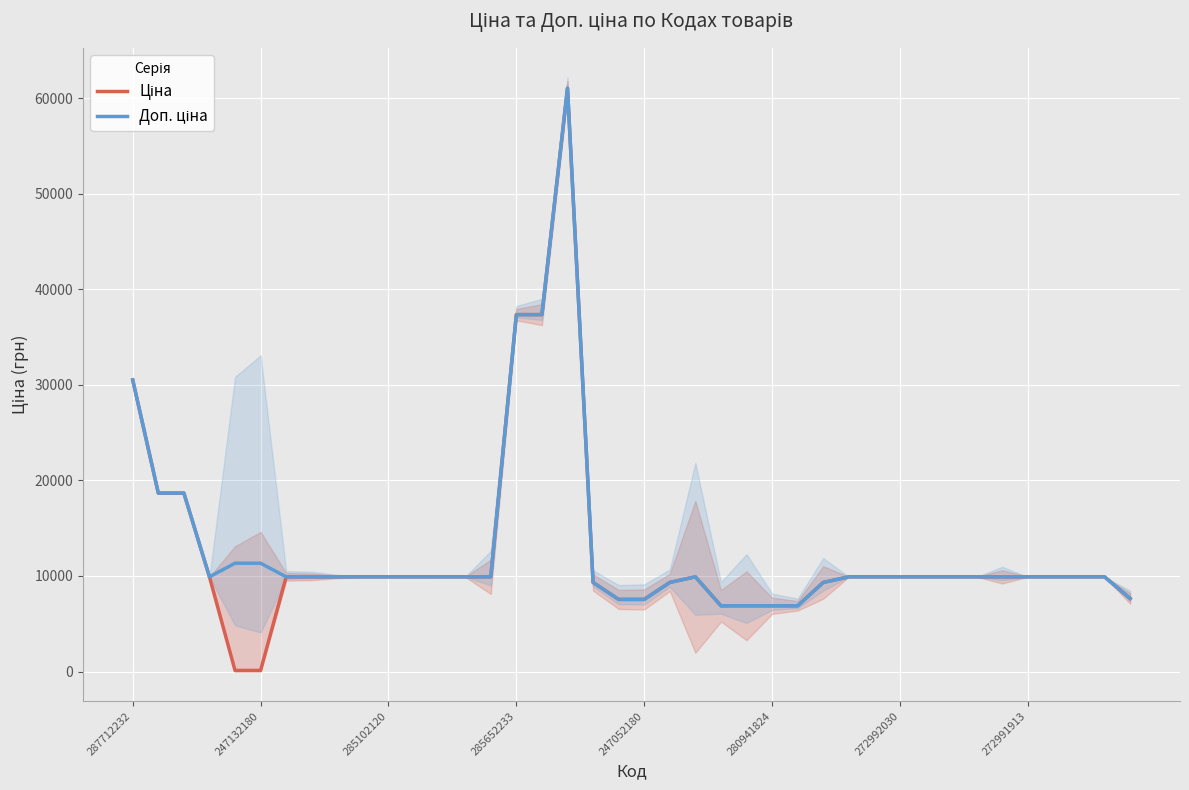

True or false: Доп. ціна and Ціна cross at least once.

False